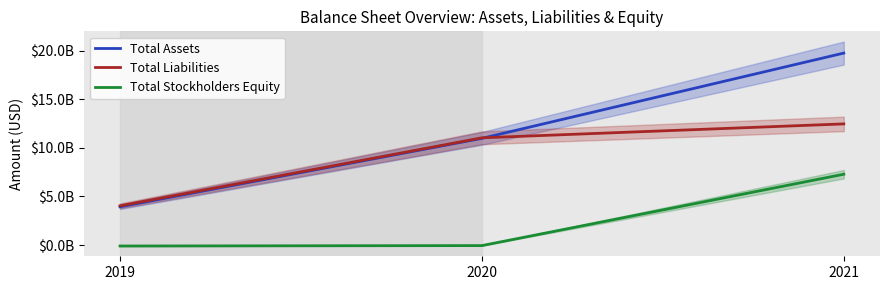

What is the minimum value shown in the chart?

-97048000